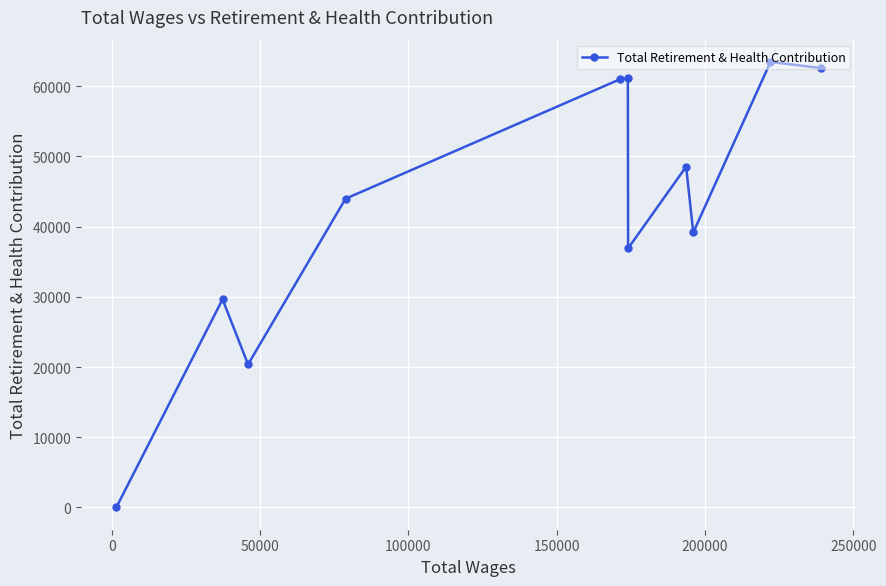

What is the greatest value displayed?

63471